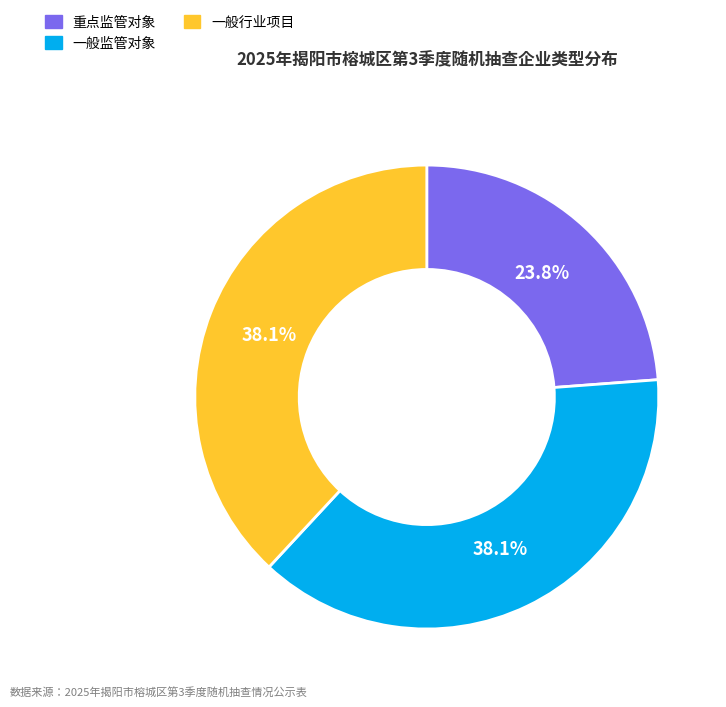

To the nearest percent, what percentage of the pie is 一般行业项目?

38%